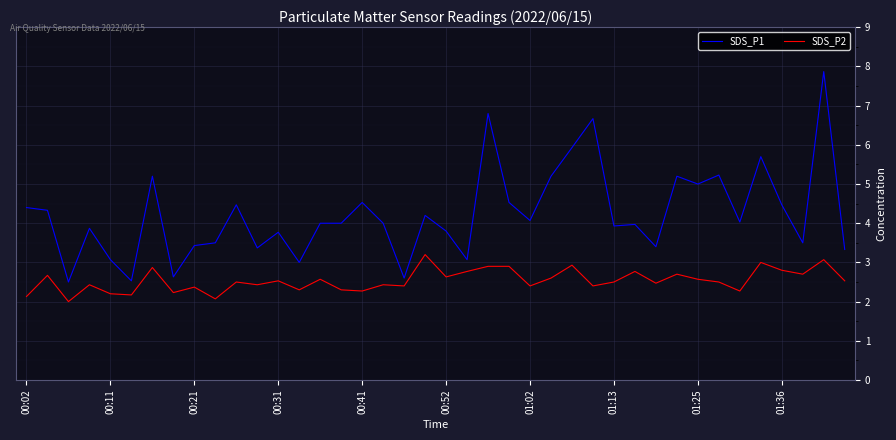

What is the highest value of the SDS_P1 series?

7.9